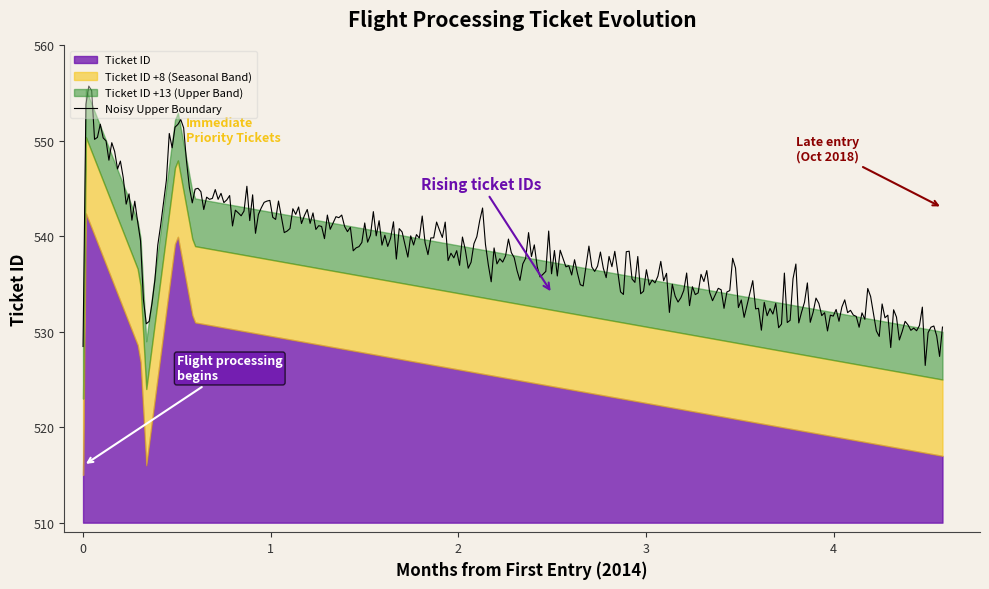

Count the number of values greater than 531.

3